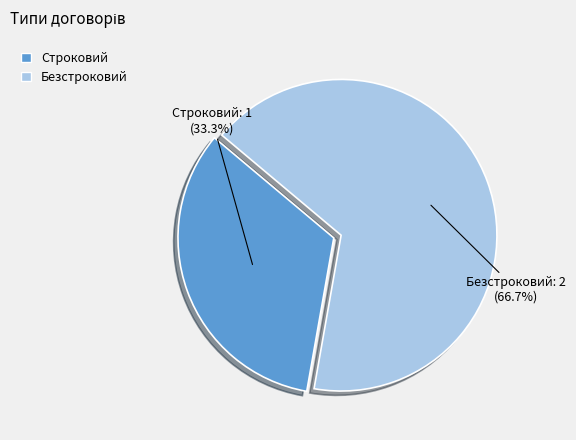

Approximately how many times larger is the value at Строковий compared to Безстроковий?

0.5